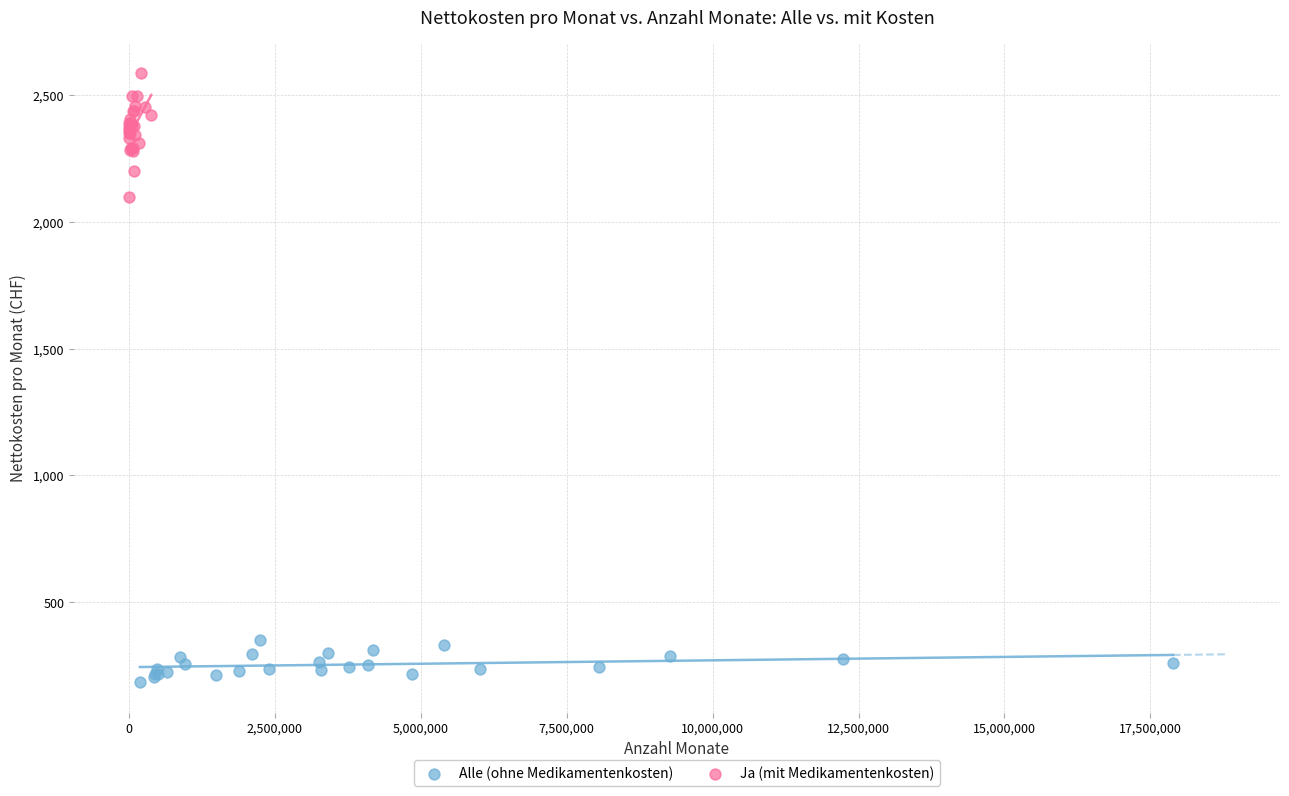

Which series contains the lowest Y value?

Alle (ohne Medikamentenkosten)